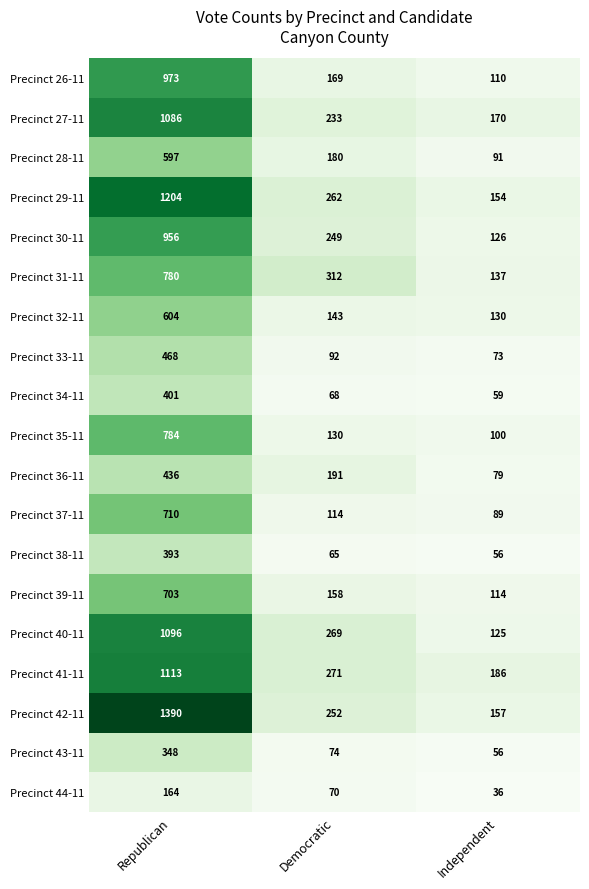

What is the sum of the Precinct 43-11 values at Democratic and Republican?

422